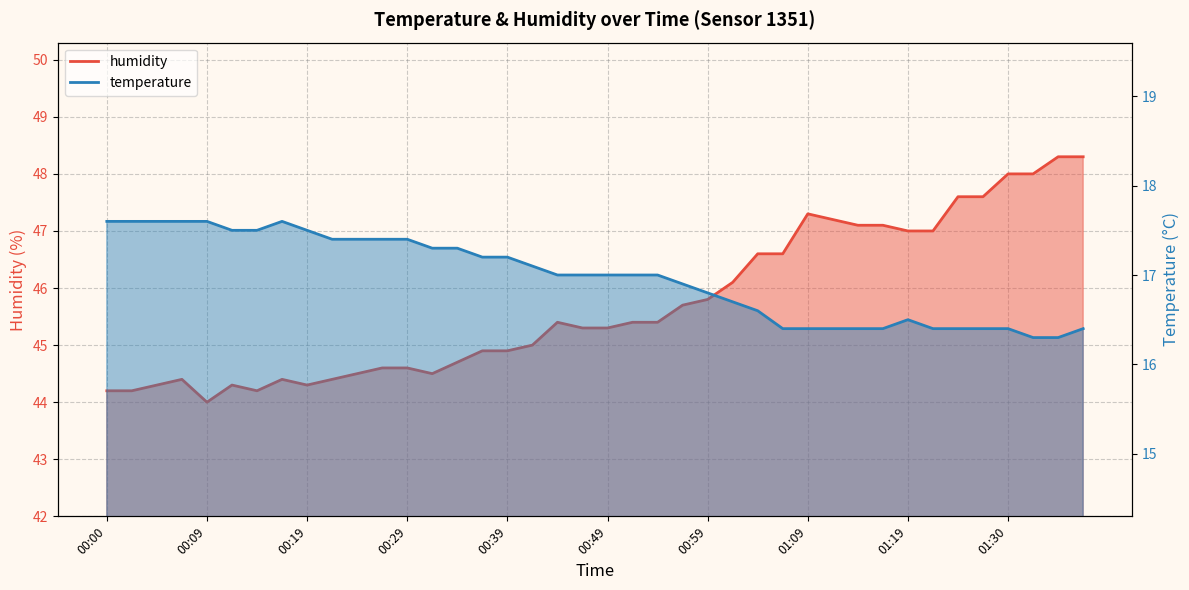

Where is temperature nearest to the value 16?

01:33